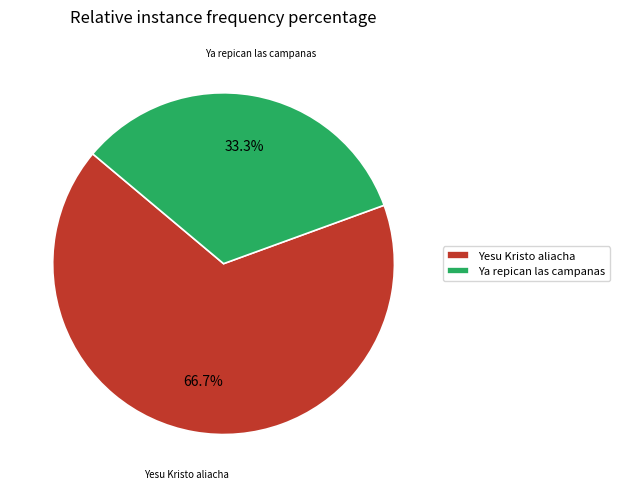

Which has a higher value, Ya repican las campanas or Yesu Kristo aliacha?

Yesu Kristo aliacha